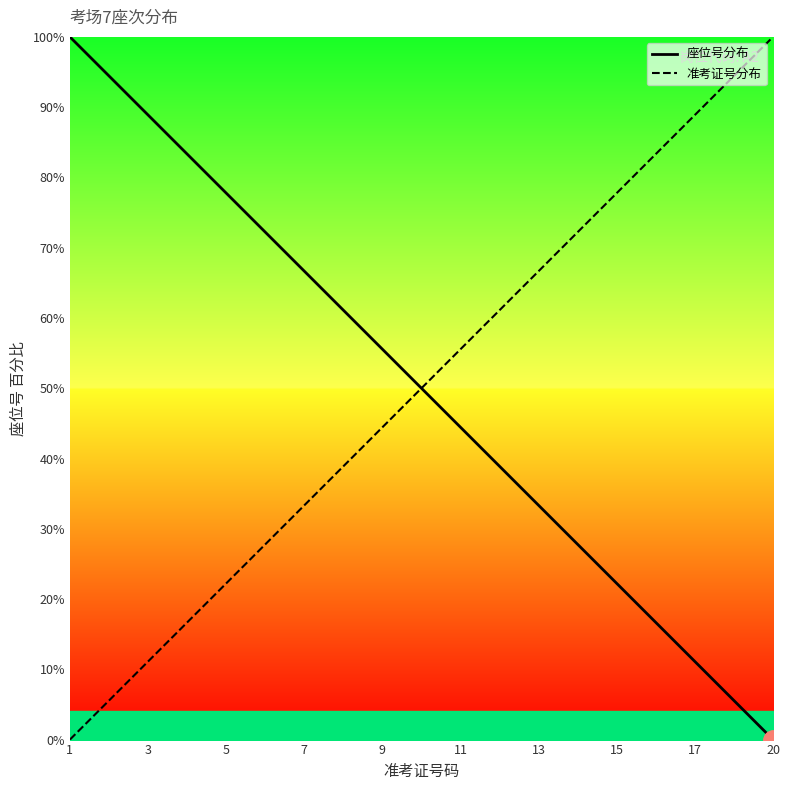

How many series are shown in this chart?

2